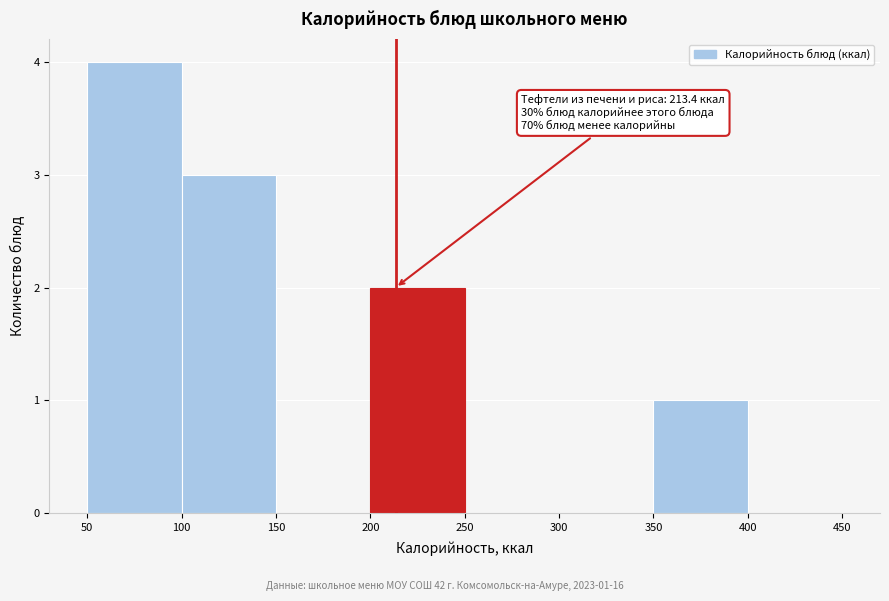

Which range on the x-axis has the tallest bar?

50 to 100